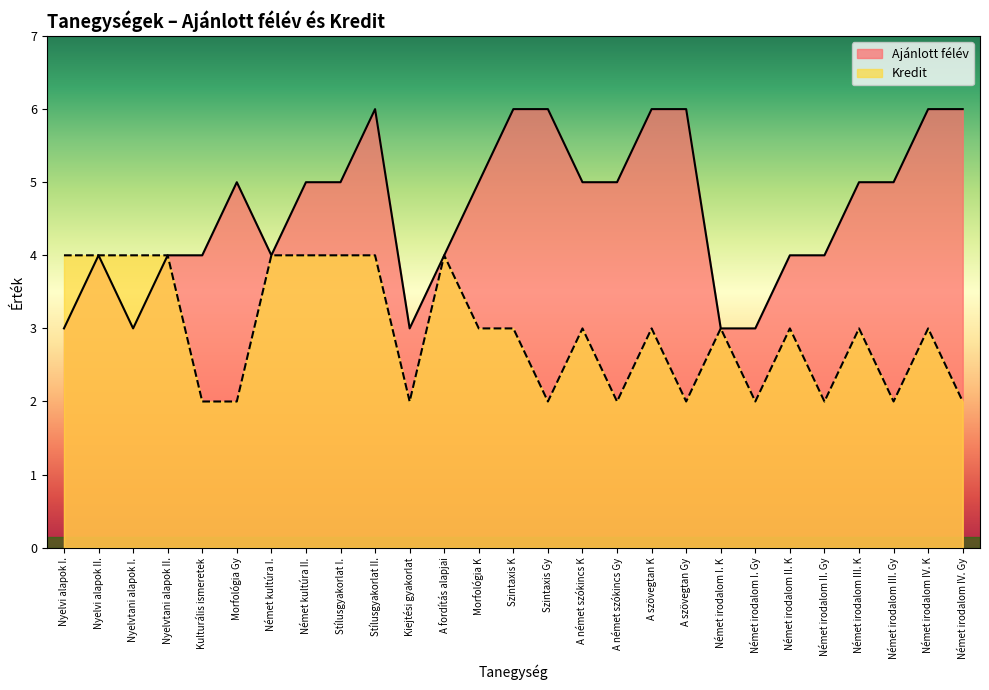

How many data points in Kredit are above 3?

9